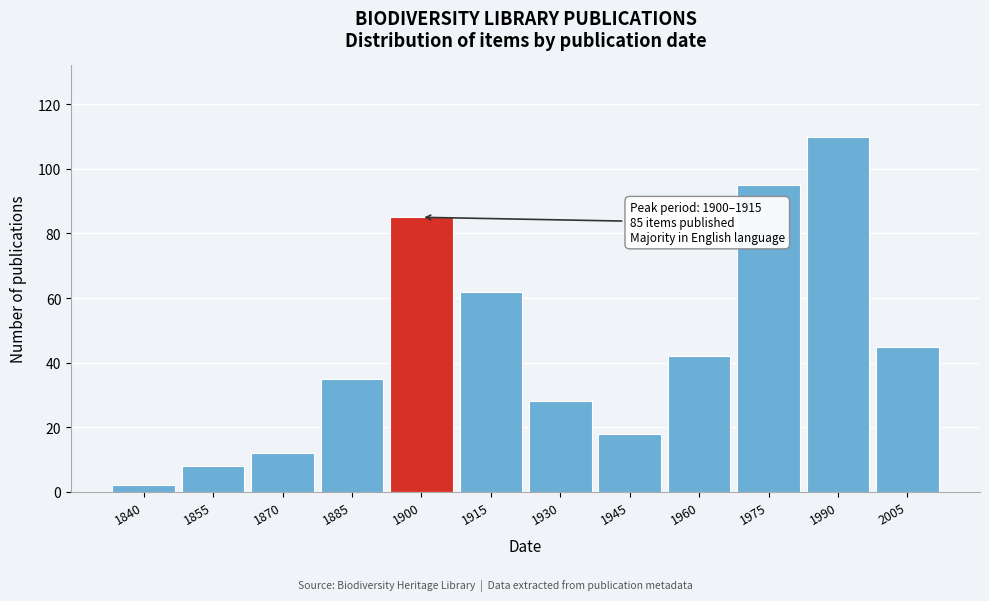

Reading left to right, what are all the values shown in this chart?

1840=2	1855=8	1870=12	1885=35	1900=85	1915=62	1930=28	1945=18	1960=42	1975=95	1990=110	2005=45